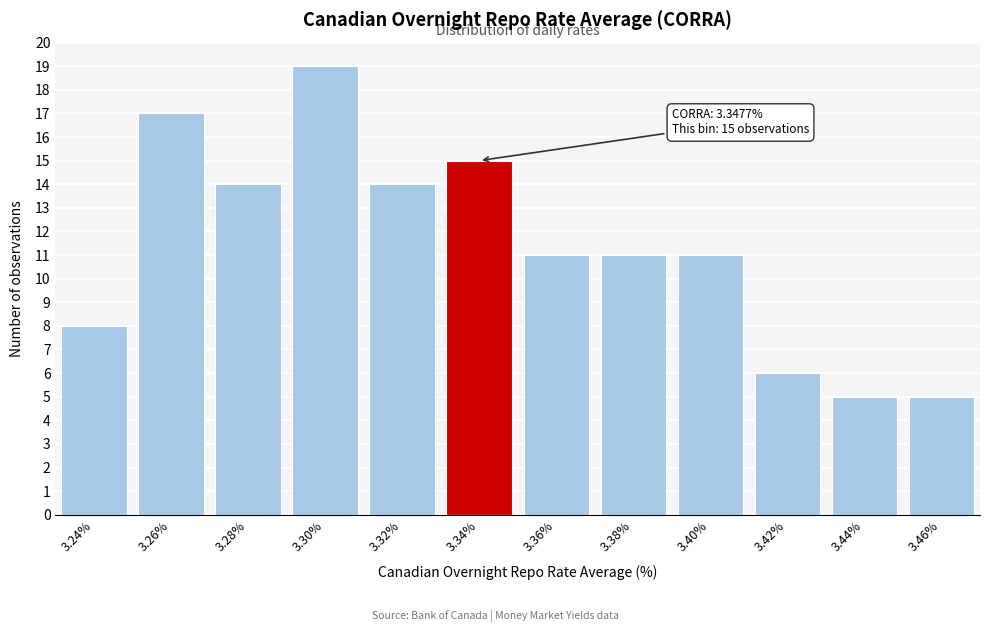

Reading right to left, list all the values displayed in this chart.

5	5	6	11	11	11	15	14	19	14	17	8